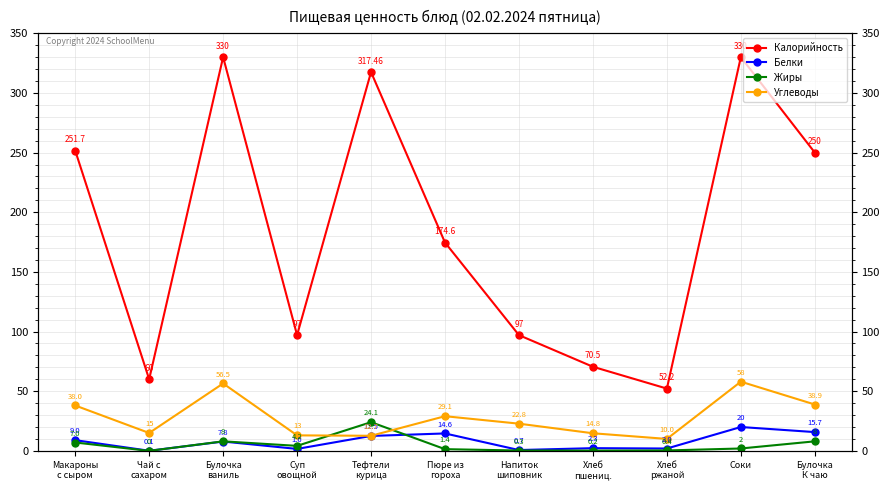

Which series has the widest spread of values?

Калорийность